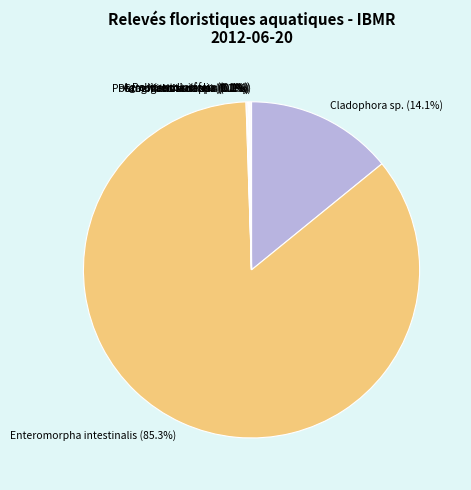

Is there a majority slice in this chart?

Yes